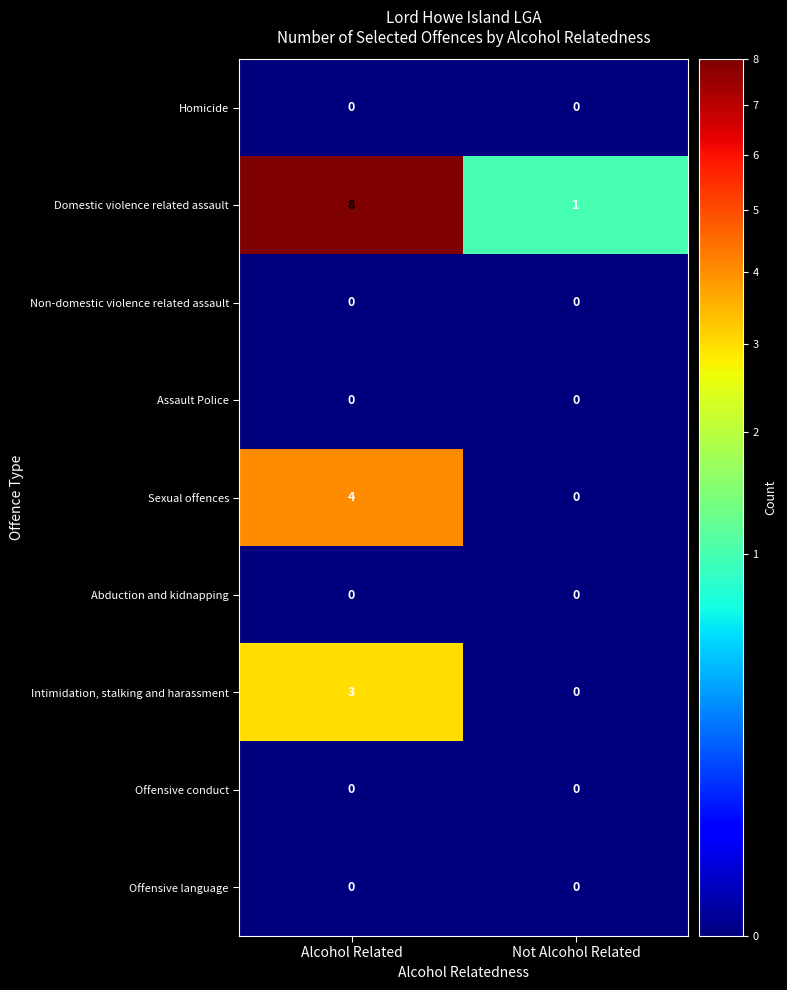

At how many categories does at least one series exceed 3?

1